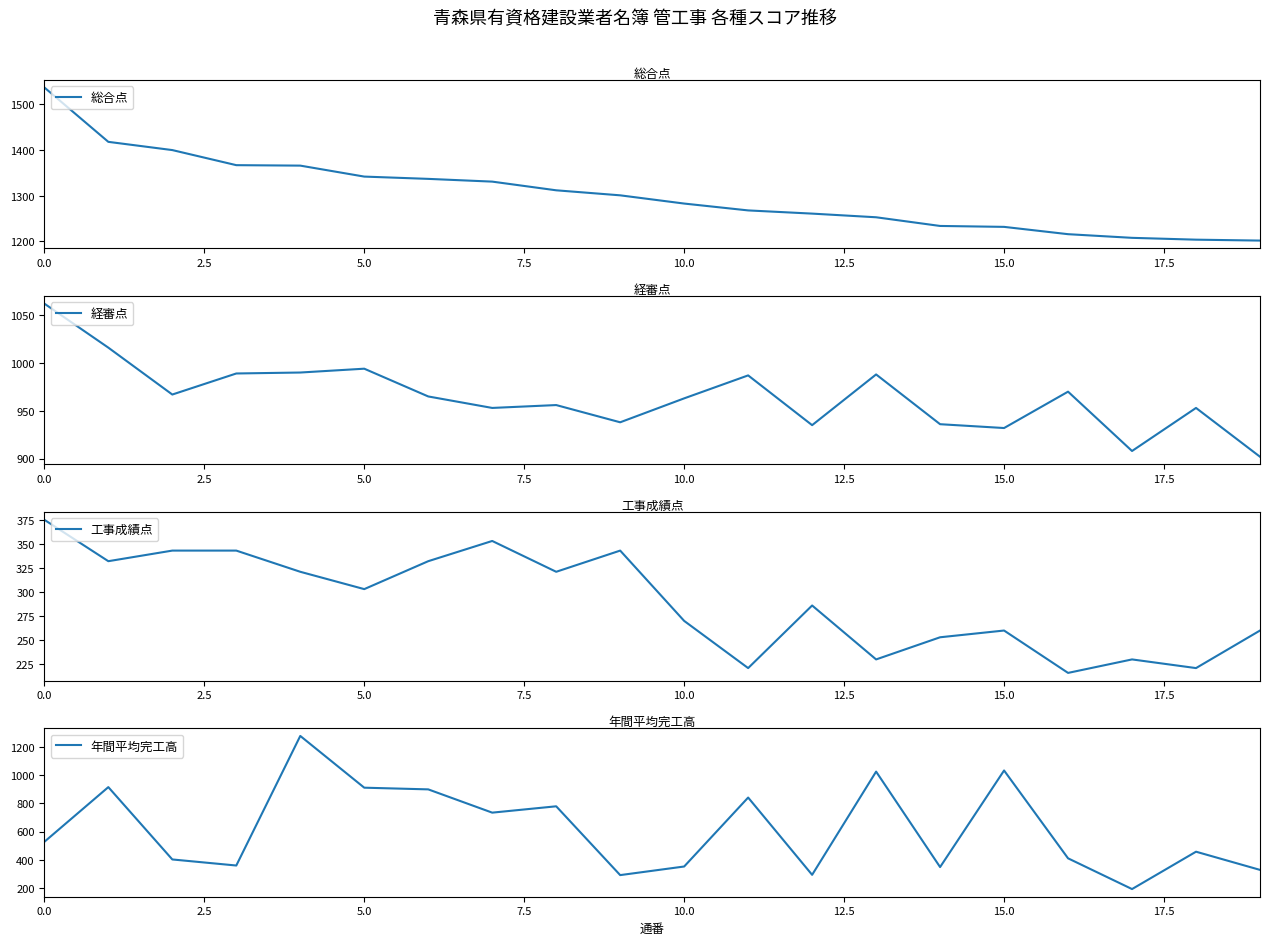

What is the spread (max minus min) of values at 11?

1047